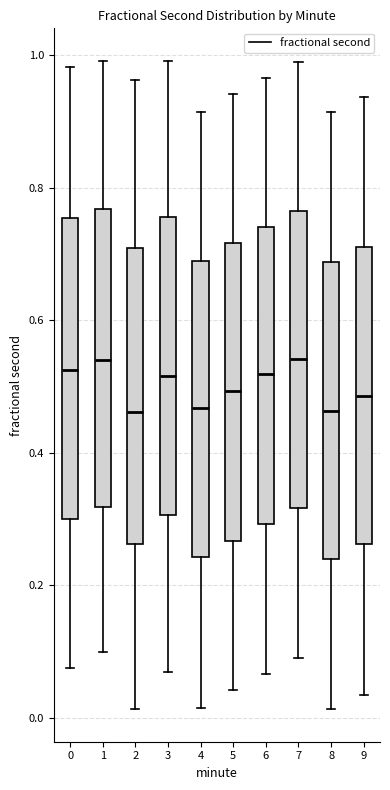

Reading left to right, read every box against the y-axis: the position of its median line, the range the box covers, and the ends of its whiskers. The values are not printed on the chart, so give them approximately, as read against the axis.

0: median 0.52, box 0.30 to 0.76, whiskers 0.08 to 0.98
1: median 0.54, box 0.32 to 0.76, whiskers 0.10 to 1.00
2: median 0.46, box 0.26 to 0.70, whiskers 0.02 to 0.96
3: median 0.52, box 0.30 to 0.76, whiskers 0.06 to 1.00
4: median 0.46, box 0.24 to 0.68, whiskers 0.02 to 0.92
5: median 0.50, box 0.26 to 0.72, whiskers 0.04 to 0.94
6: median 0.52, box 0.30 to 0.74, whiskers 0.06 to 0.96
7: median 0.54, box 0.32 to 0.76, whiskers 0.10 to 1.00
8: median 0.46, box 0.24 to 0.68, whiskers 0.02 to 0.92
9: median 0.48, box 0.26 to 0.72, whiskers 0.04 to 0.94